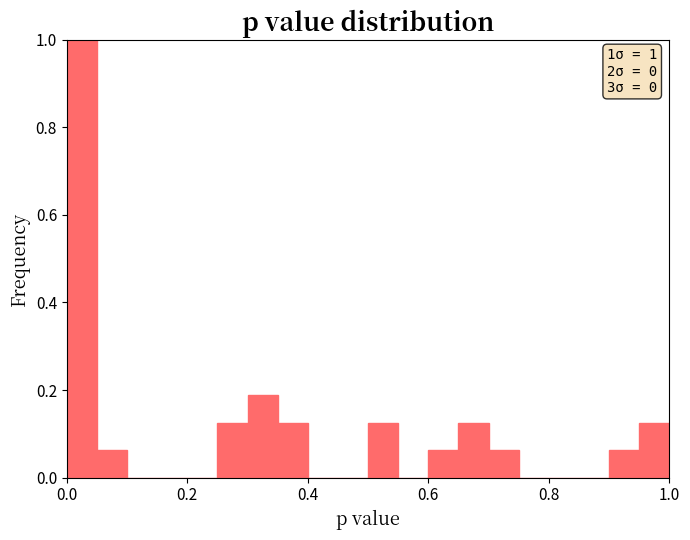

Read against the x-axis, roughly where is the centre of the tallest bar?

0.02